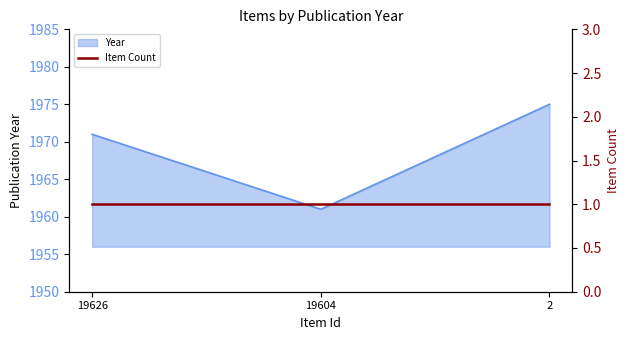

What is the minimum value shown in the chart?

1961